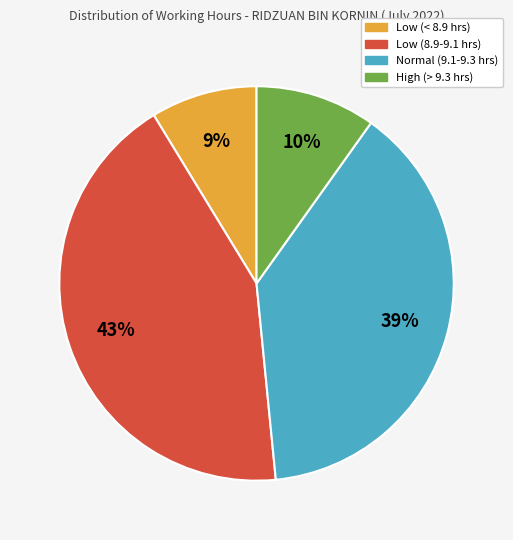

Is there a majority slice in this chart?

No